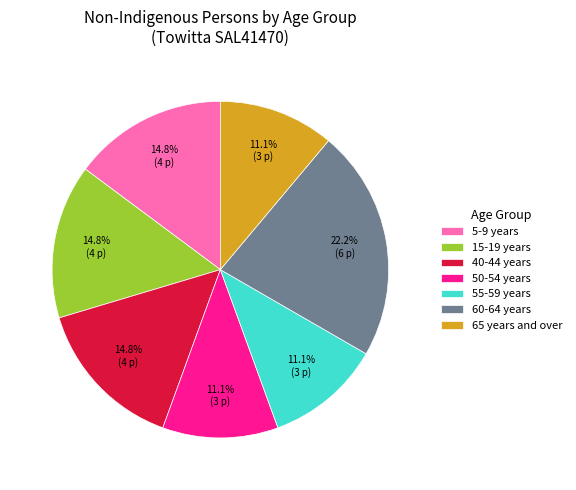

What portion of the pie excludes 50-54 years?

88.9%